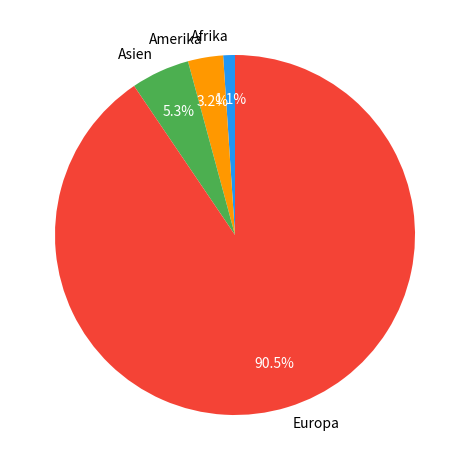

True or false: Asien accounts for 1% of the total.

False